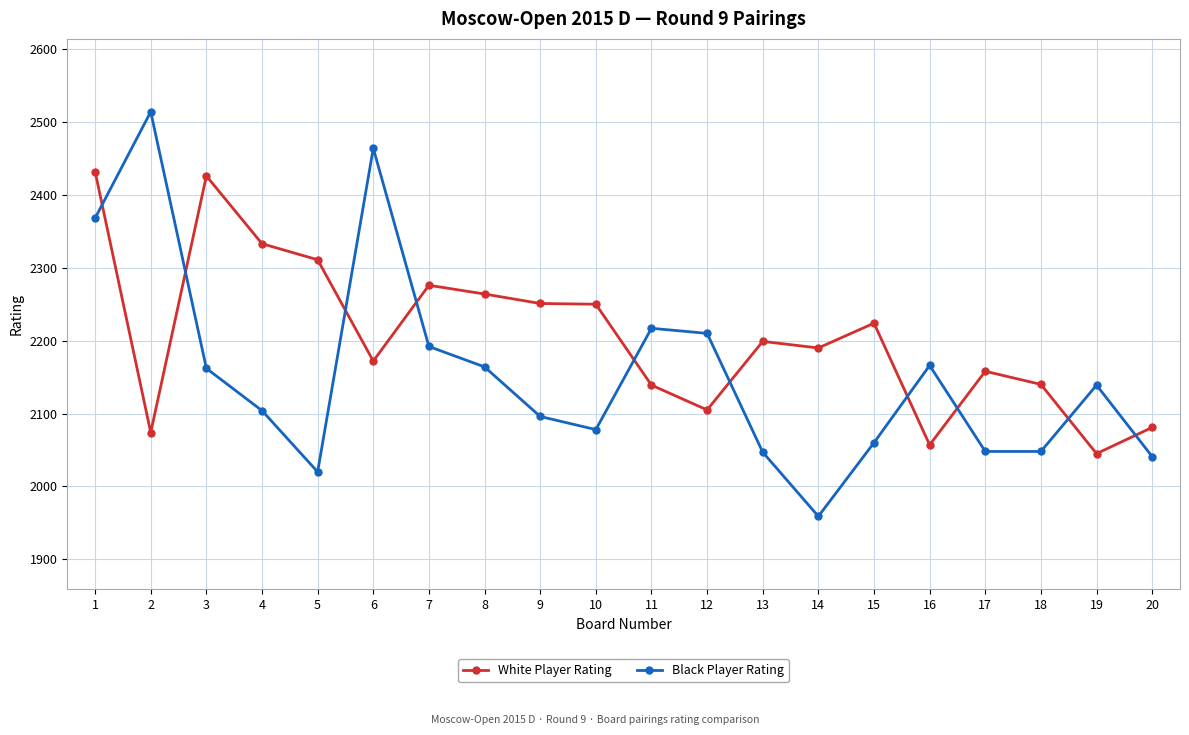

Where does the Black Player Rating series first go above 2139?

1